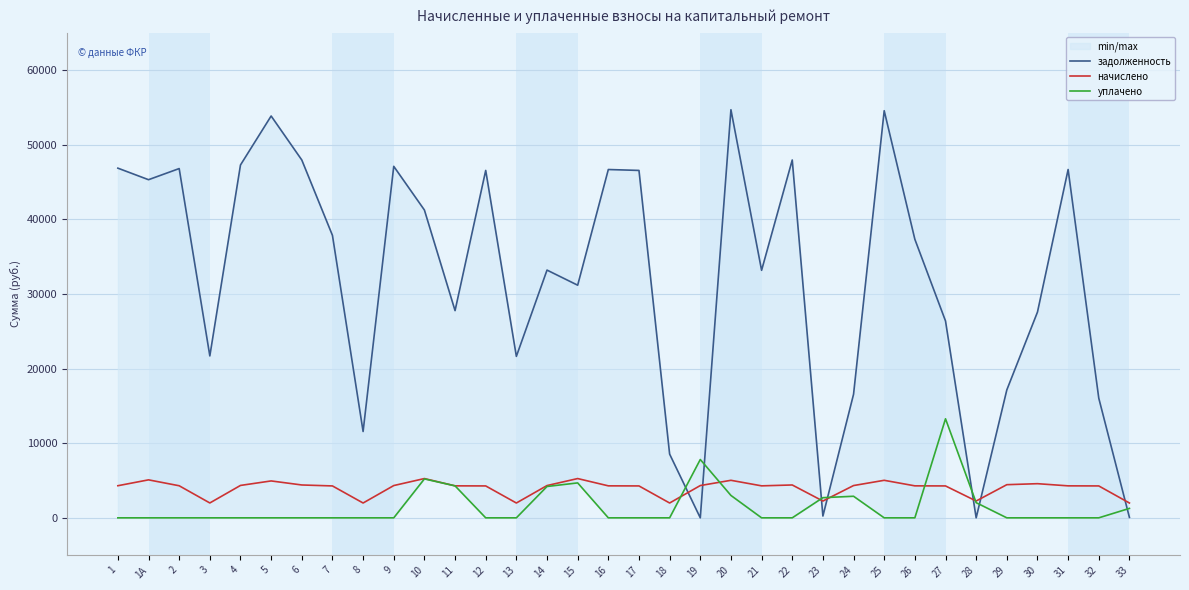

What is the sum of all начислено values?

135912.6